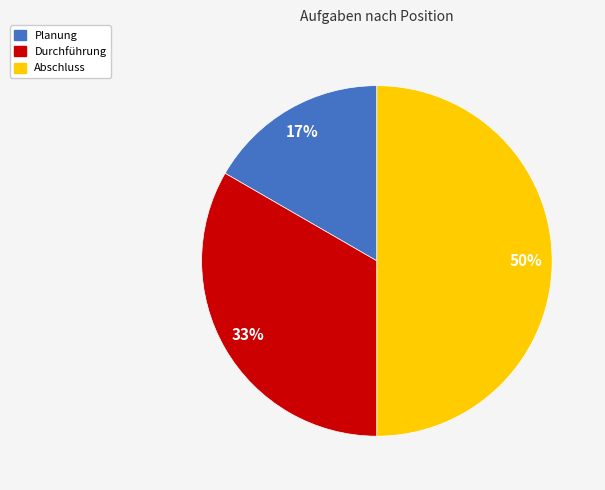

Do Abschluss and Planung together represent more than half of the pie?

Yes